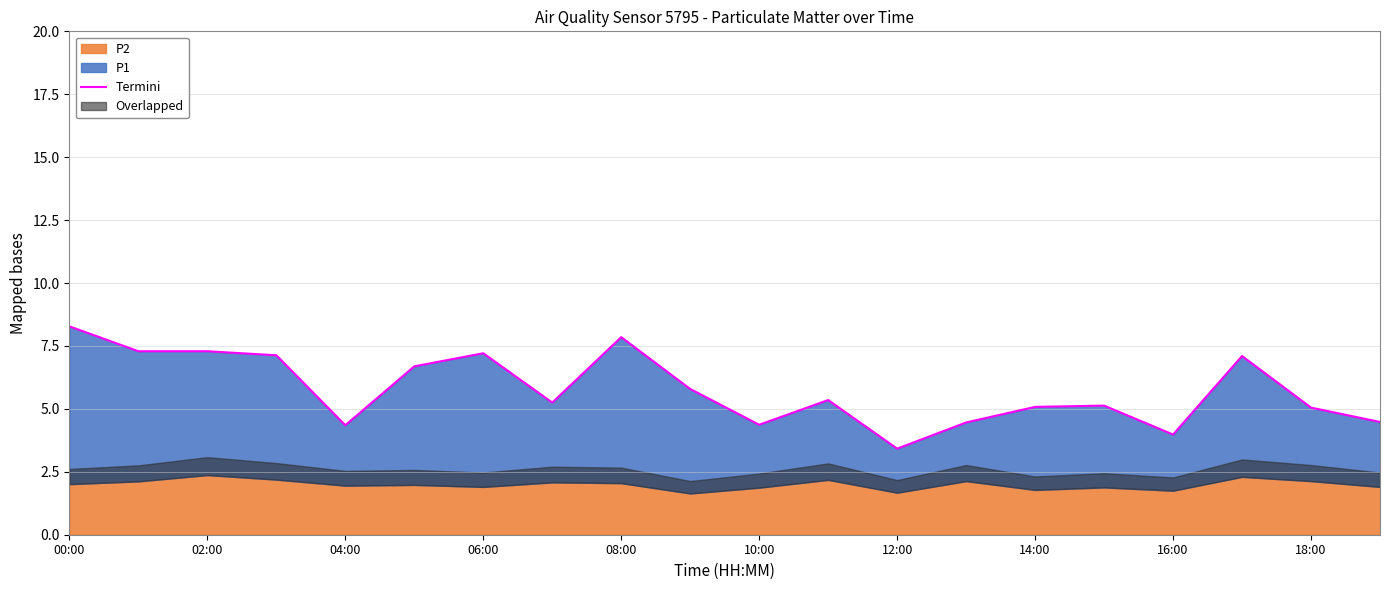

Reading left to right, what are all the values shown in this chart?

8.3	7.3	7.3	7.1	4.3	6.7	7.2	5.2	7.8	5.8	4.4	5.3	3.4	4.5	5.1	5.1	4.0	7.1	5.0	4.5